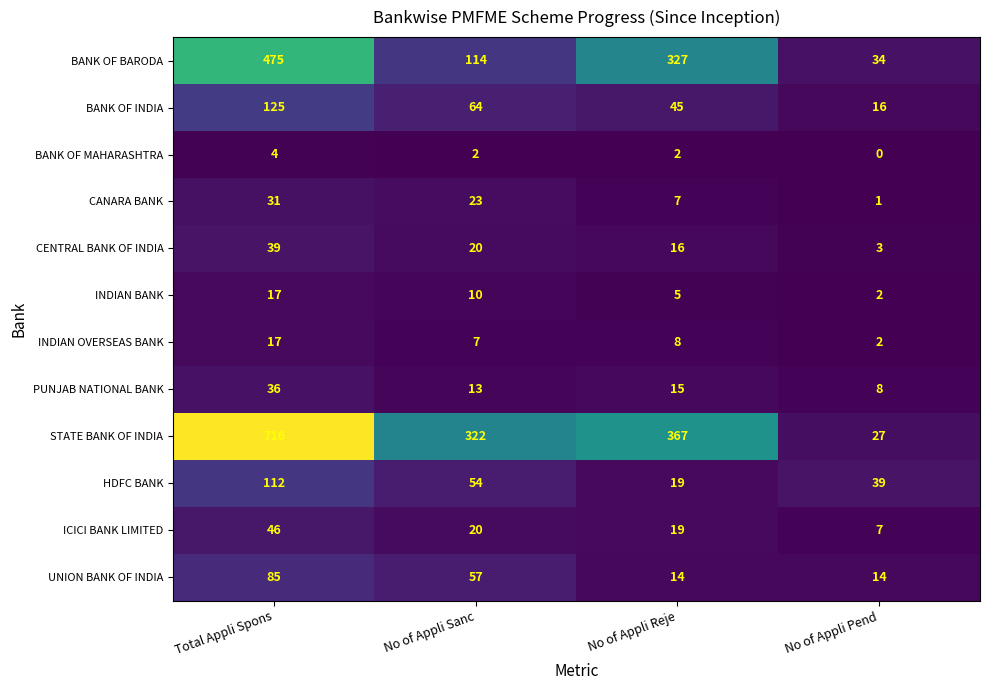

Which label corresponds to the smallest value in the chart?

No of Appli Pend